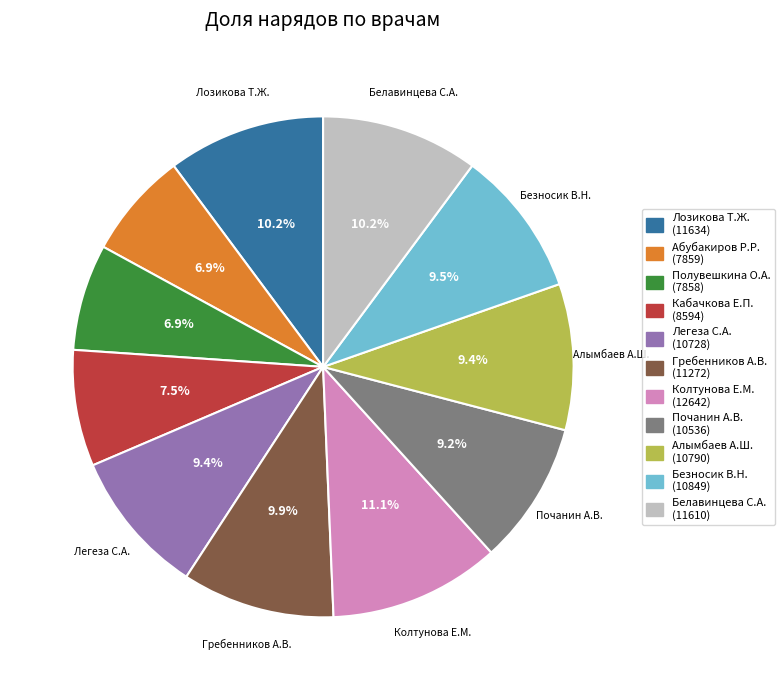

Is there any slice that represents more than half of the pie?

No